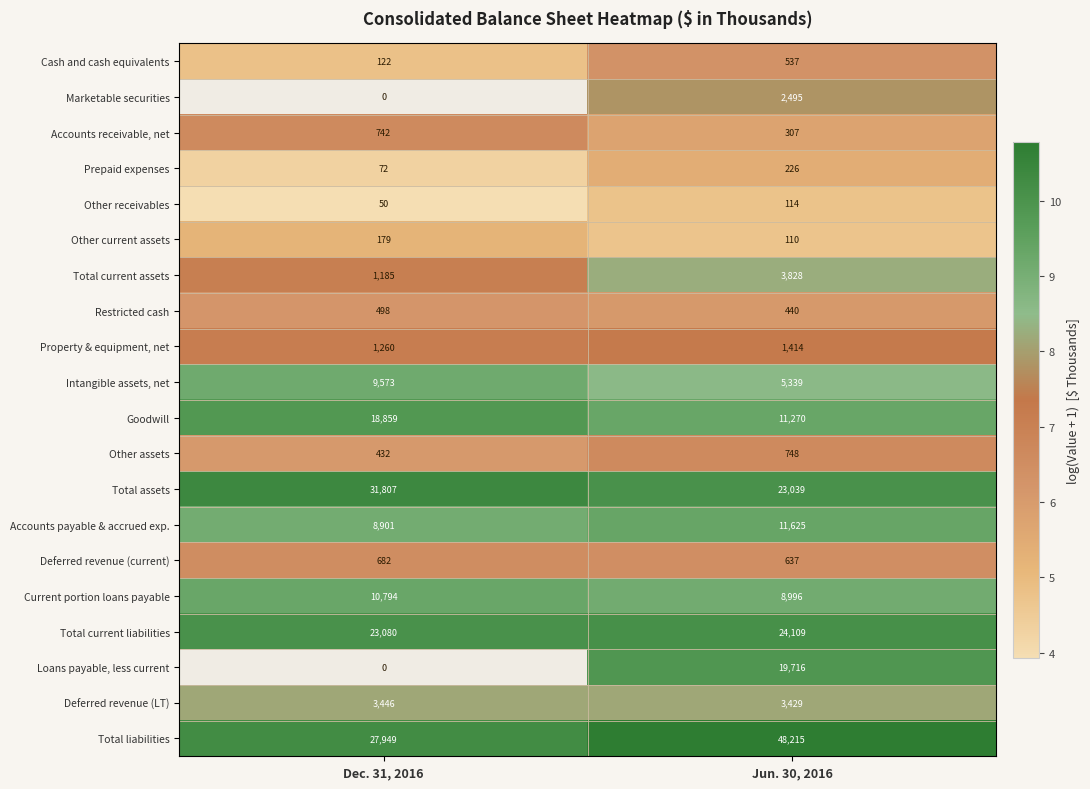

List the labels in order of Cash and cash equivalents value, smallest first.

Dec. 31, 2016, Jun. 30, 2016